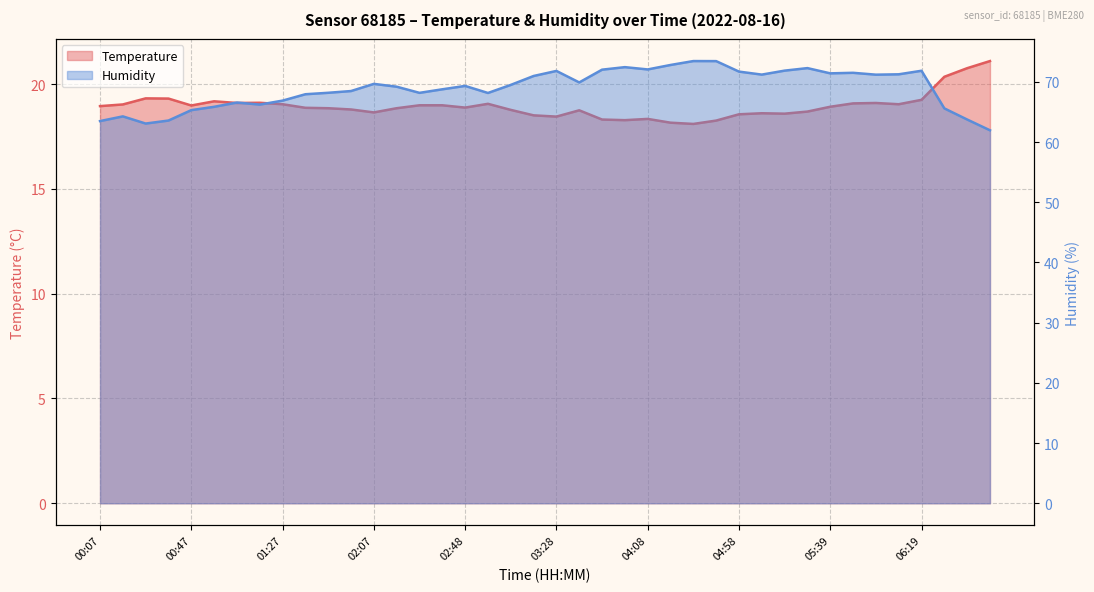

The value of temperature at 05:59 is 13.3. True or false?

False